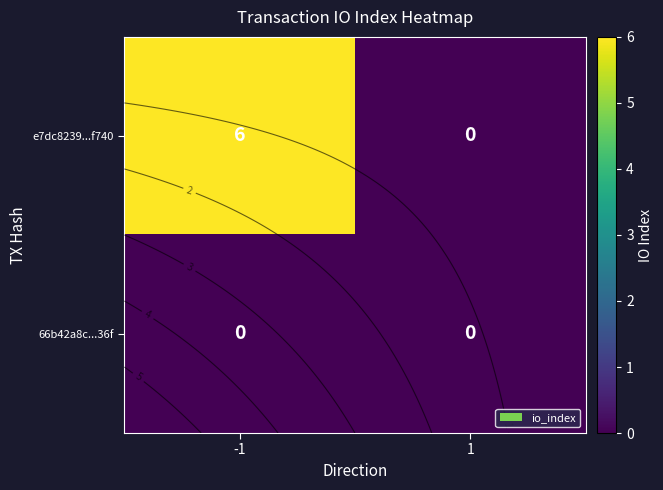

True or false: e7dc8239...f740 has a value of 4 at 1.

False